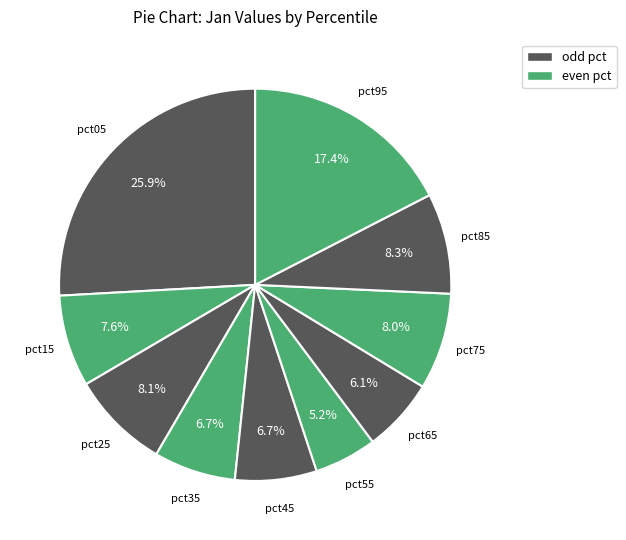

To the nearest percent, what is the average slice percentage?

10%